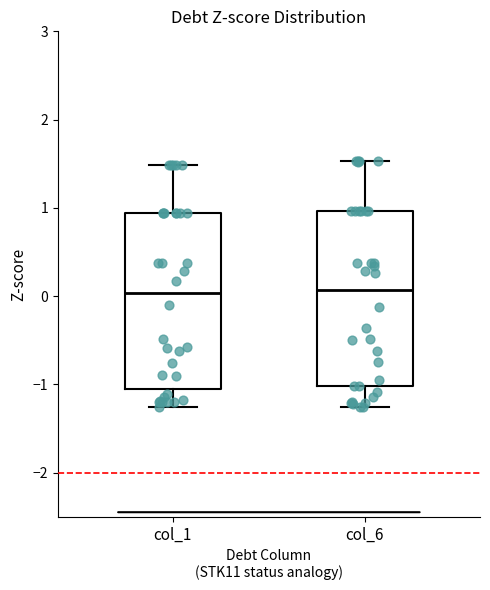

Reading left to right, transcribe this box plot: for each box, give where its median line is, the range the box spans, and where its two whiskers end, as read against the y-axis. The values are not printed on the chart, so give them approximately, as read against the axis.

col_1: median 0.0, box -1.1 to 0.9, whiskers -1.3 to 1.5
col_6: median 0.1, box -1.0 to 1.0, whiskers -1.3 to 1.5